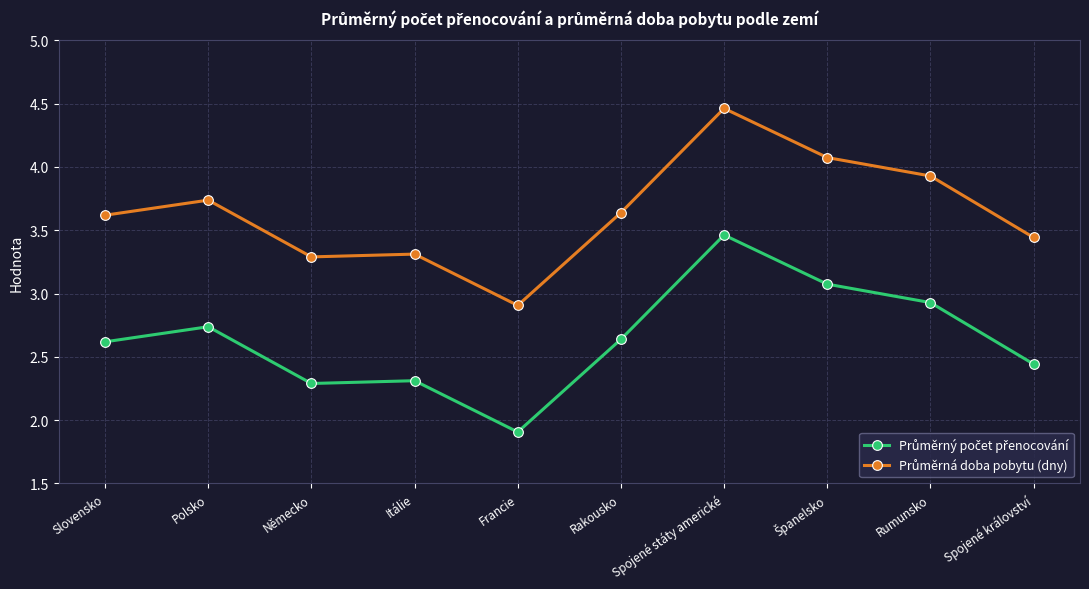

What is the label of the 8th point from the right?

Německo